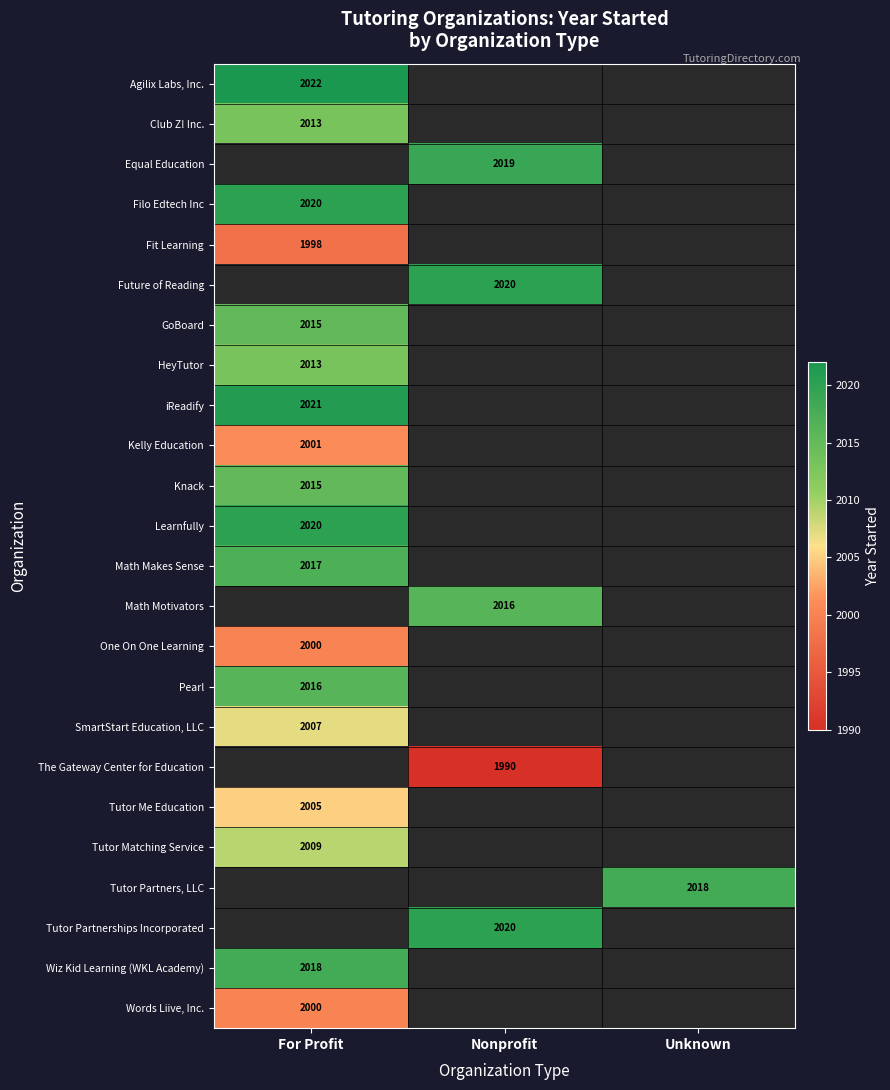

At how many categories does at least one series exceed 2004?

3